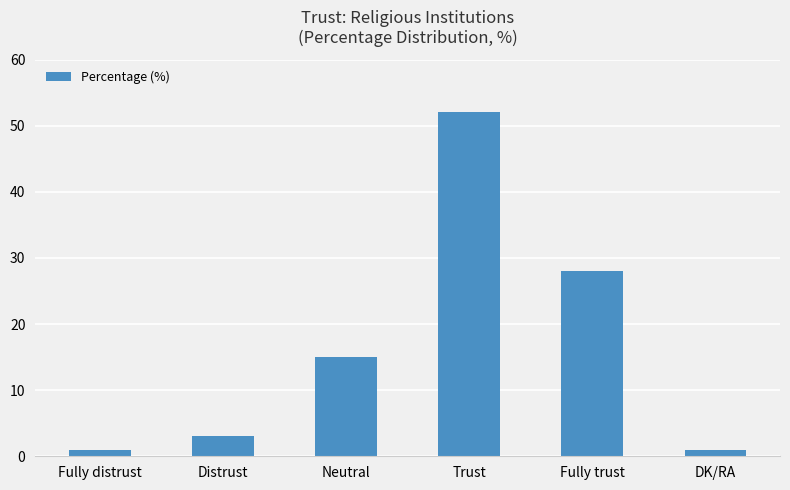

Which has a higher value, Distrust or Neutral?

Neutral